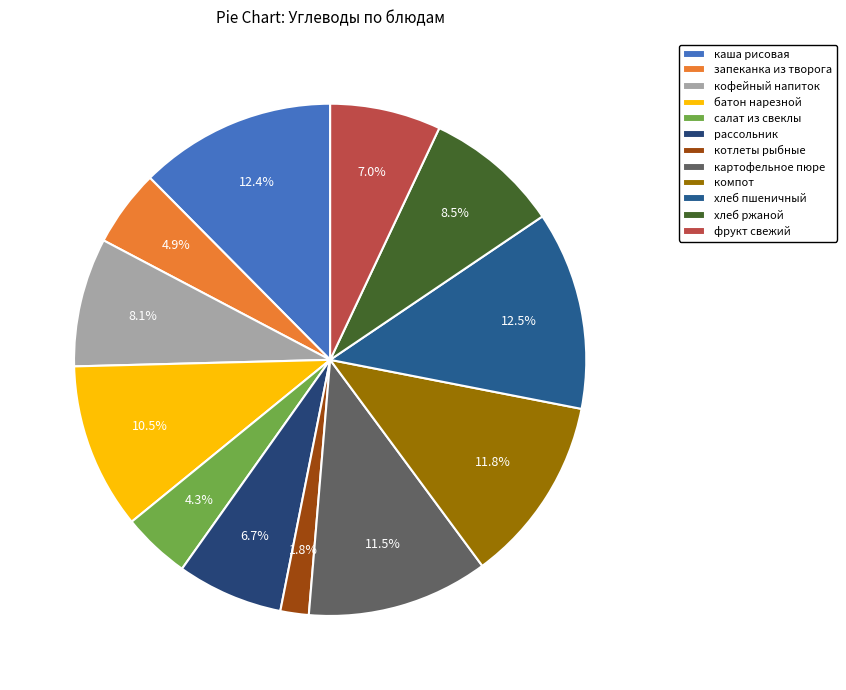

What is the total percentage of фрукт свежий and запеканка из творога?

11.9%